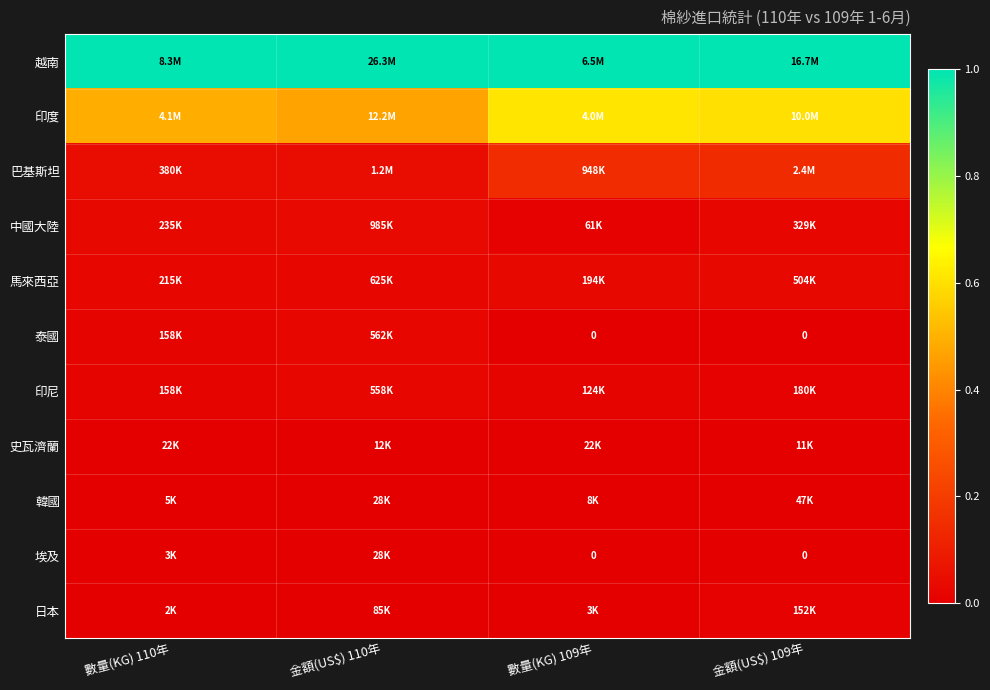

List the labels in order of 埃及 value, smallest first.

數量(KG) 109年, 金額(US$) 109年, 數量(KG) 110年, 金額(US$) 110年